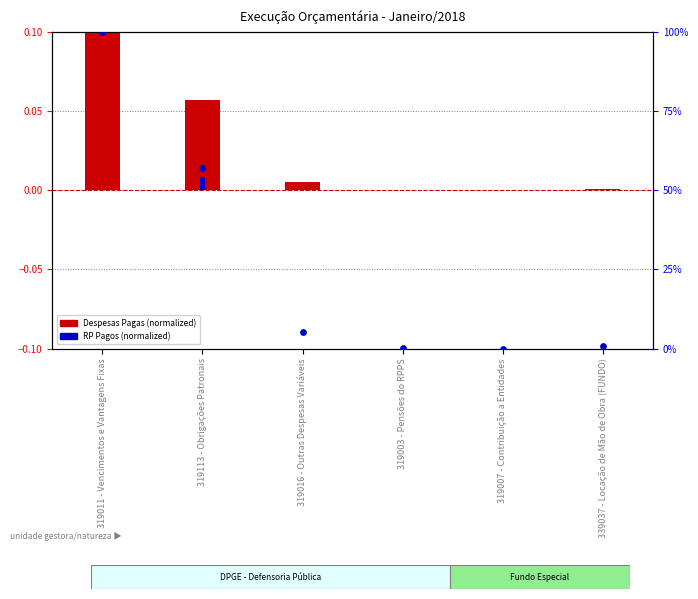

Is the value of RP Pagos at 339037 - Locação de Mão de Obra (FUNDO) greater than the value of Despesas Pagas at 319016 - Outras Despesas Variáveis?

No